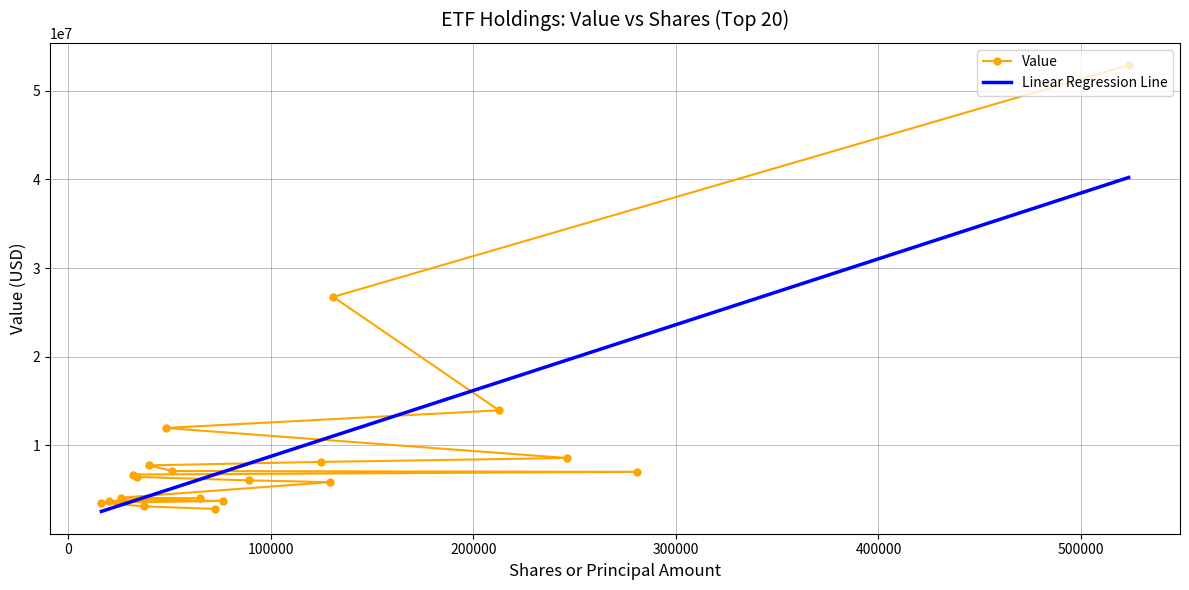

What is the value of the 13th point from the left?

5838855